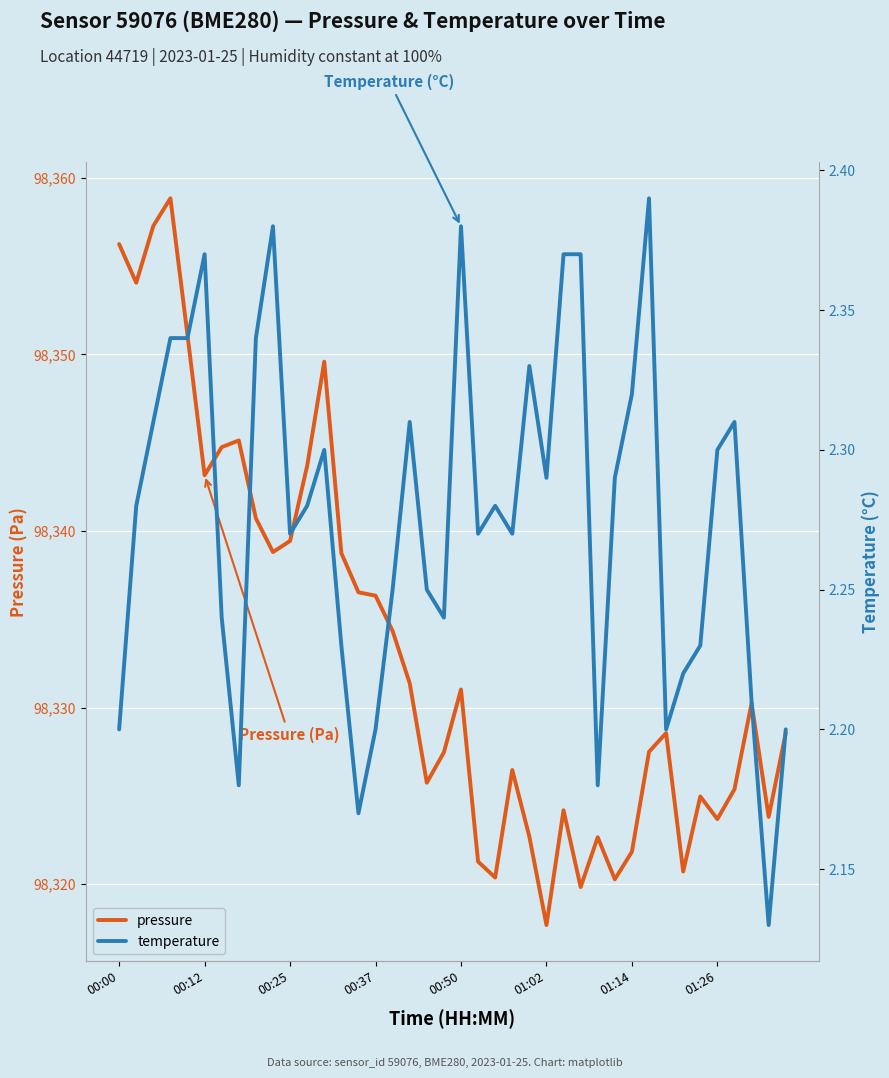

In temperature, how many points are lower than both neighbors (excluding endpoints)?

10